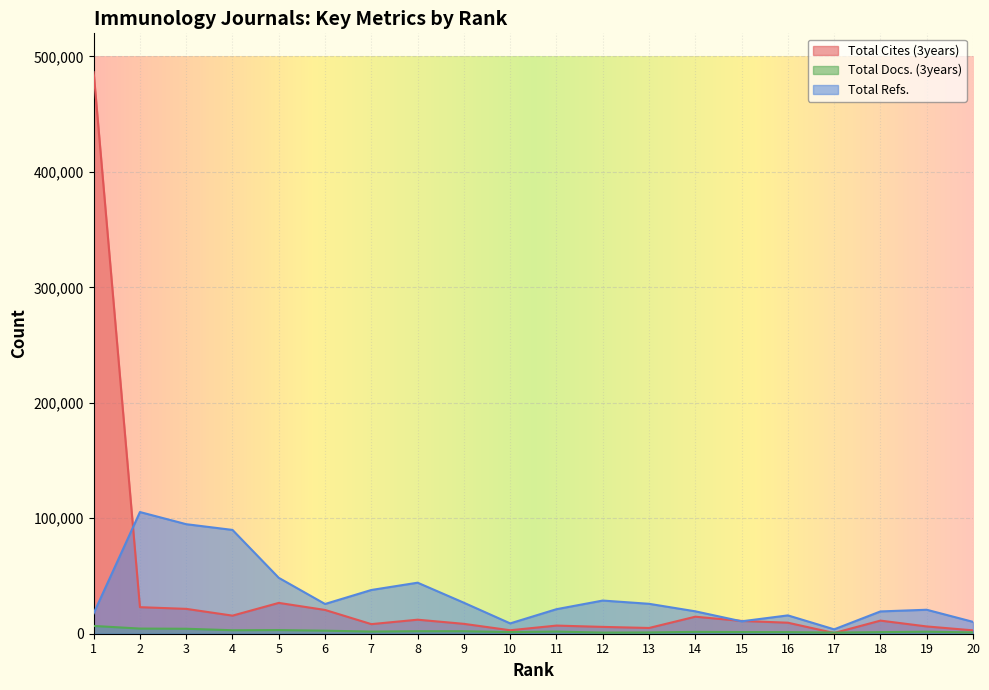

How many lines are shown in the chart?

3